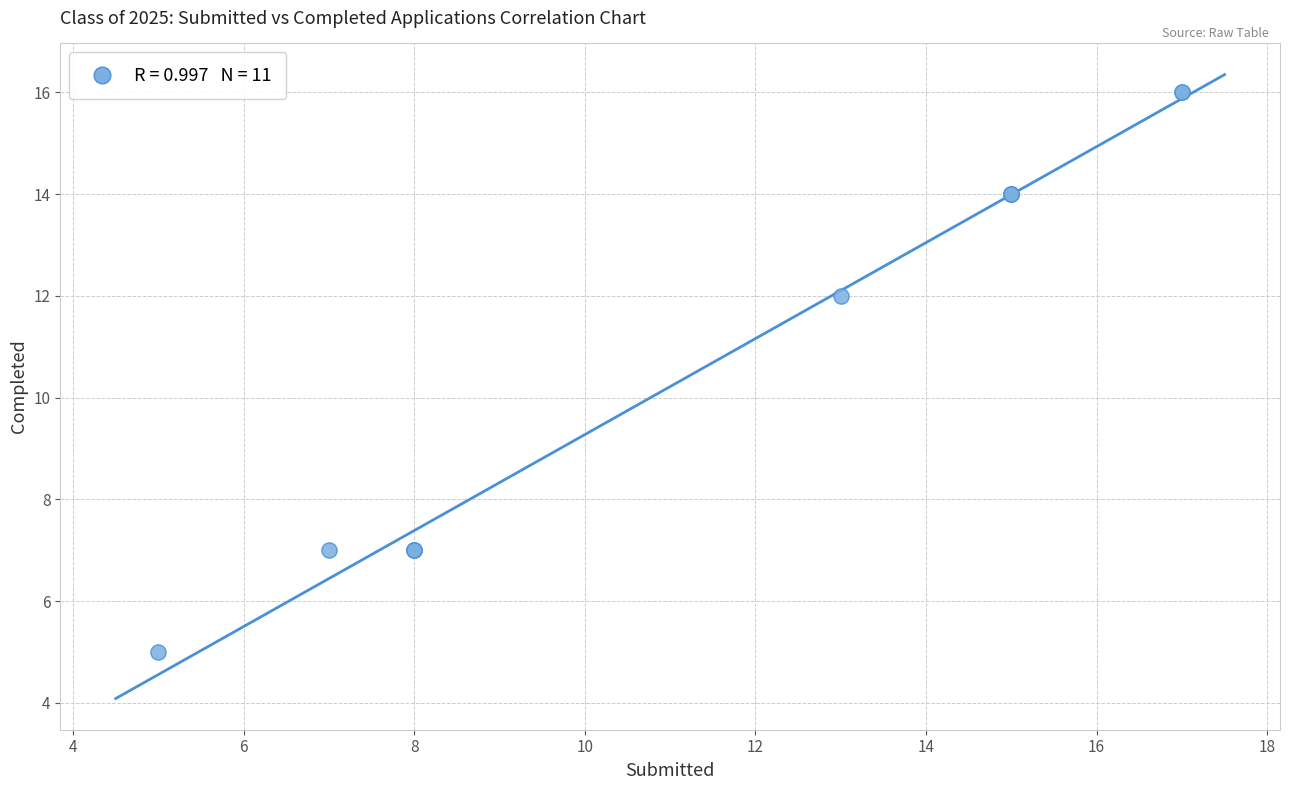

What Y value in the scatter plot is closest to 10?

12